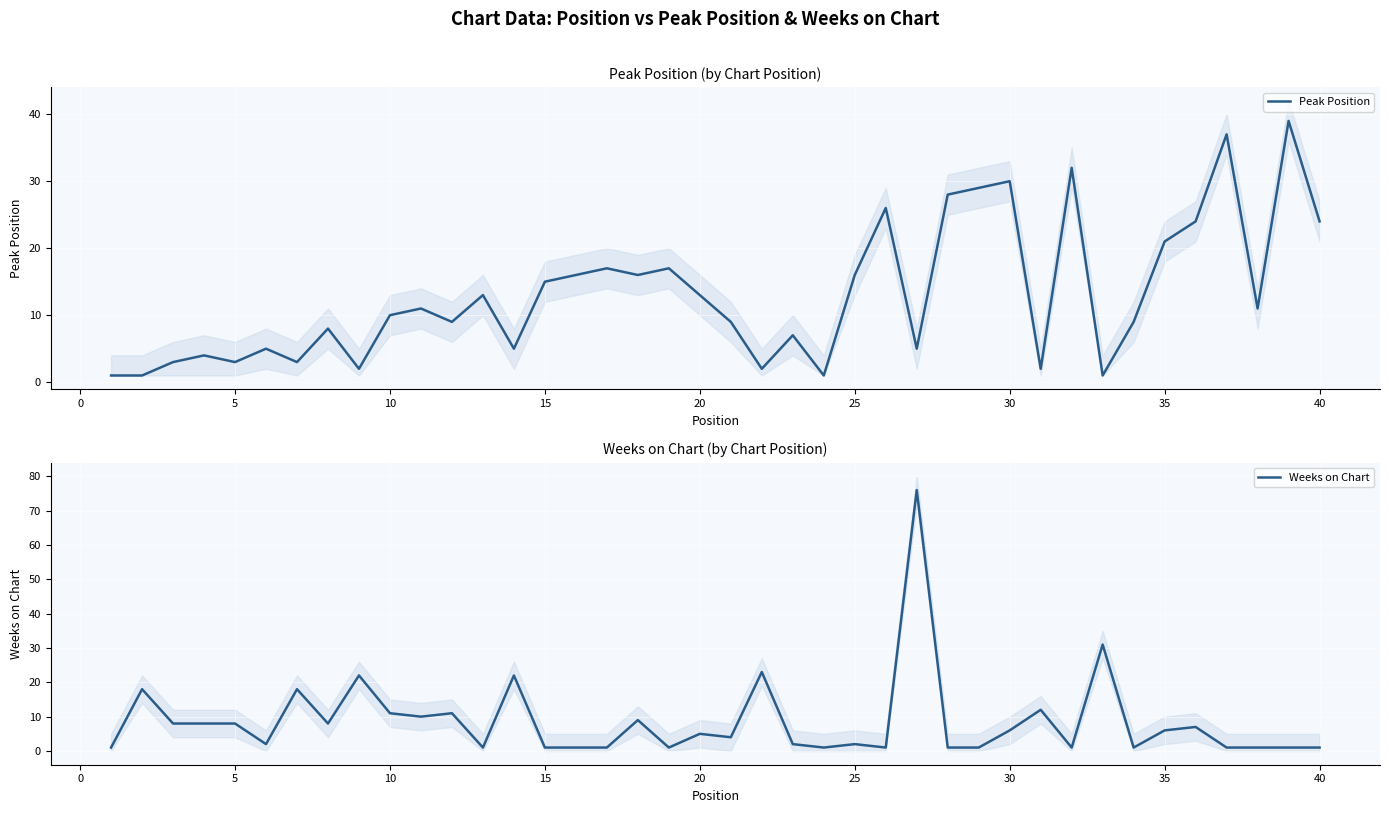

Where is Peak Position nearest to the value 20?

35